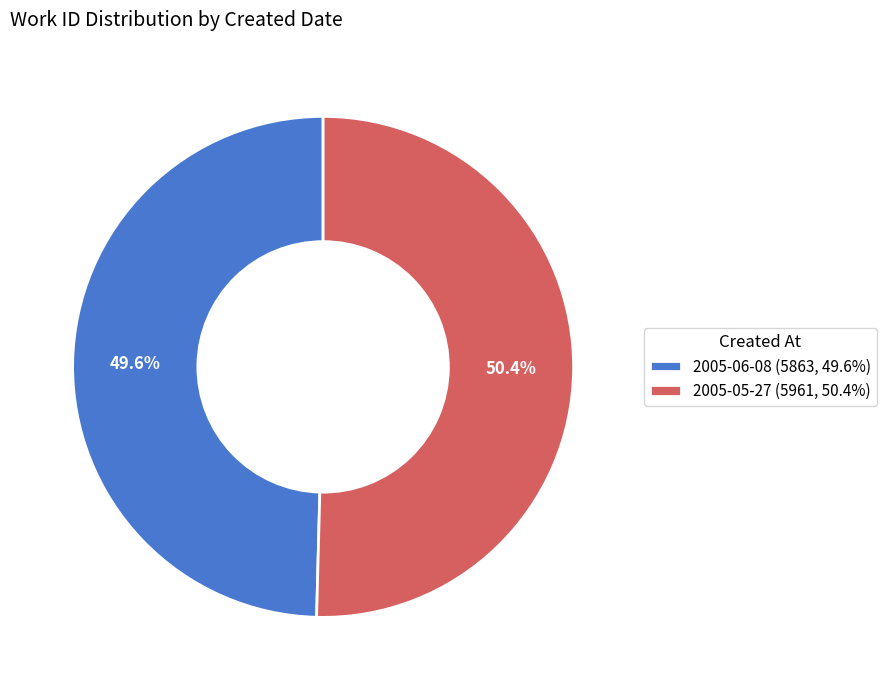

How many slices are in this pie chart?

2